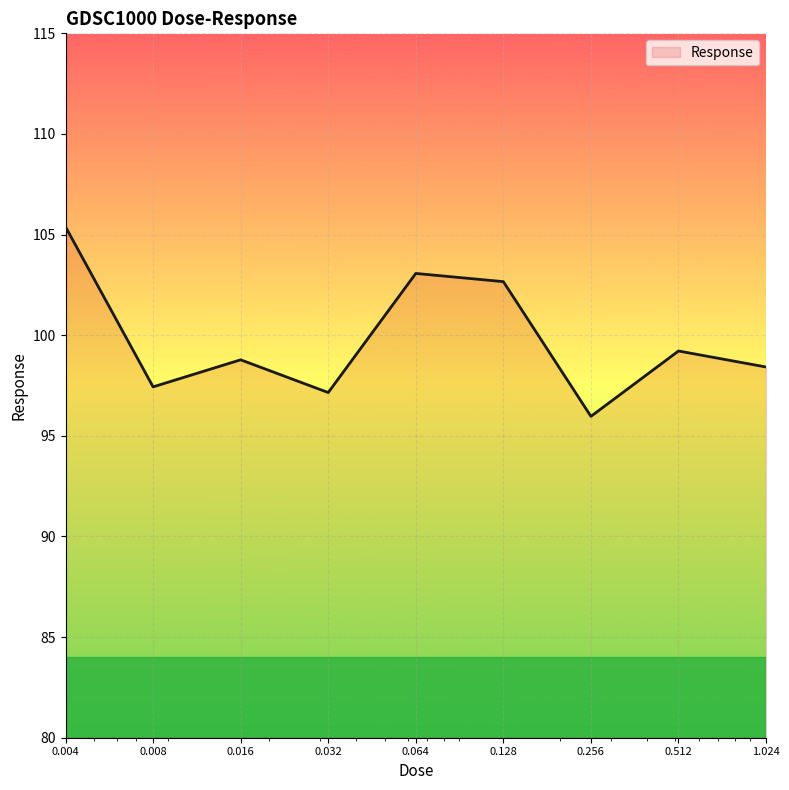

What is the difference between the maximum and minimum values?

9.4